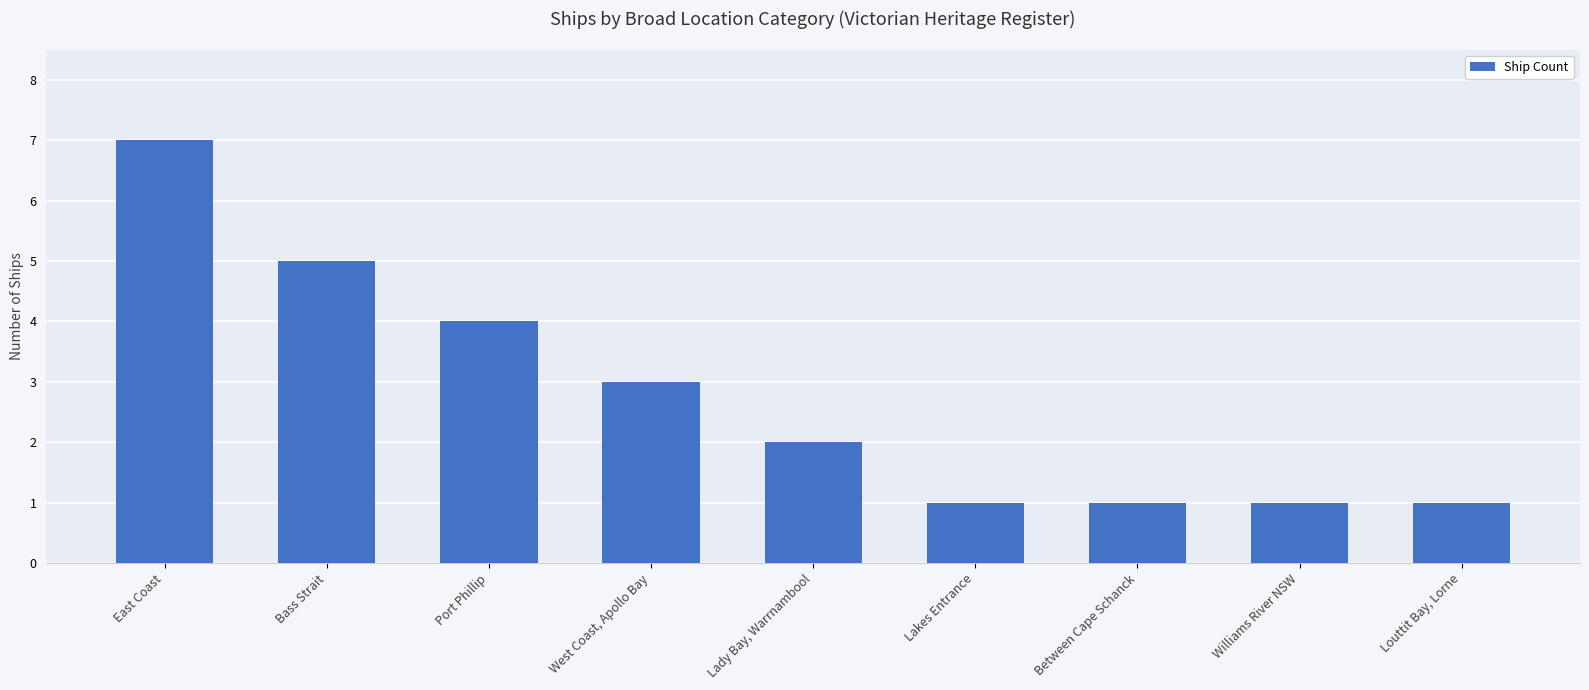

What is the label of the 7th bar from the right?

Port Phillip